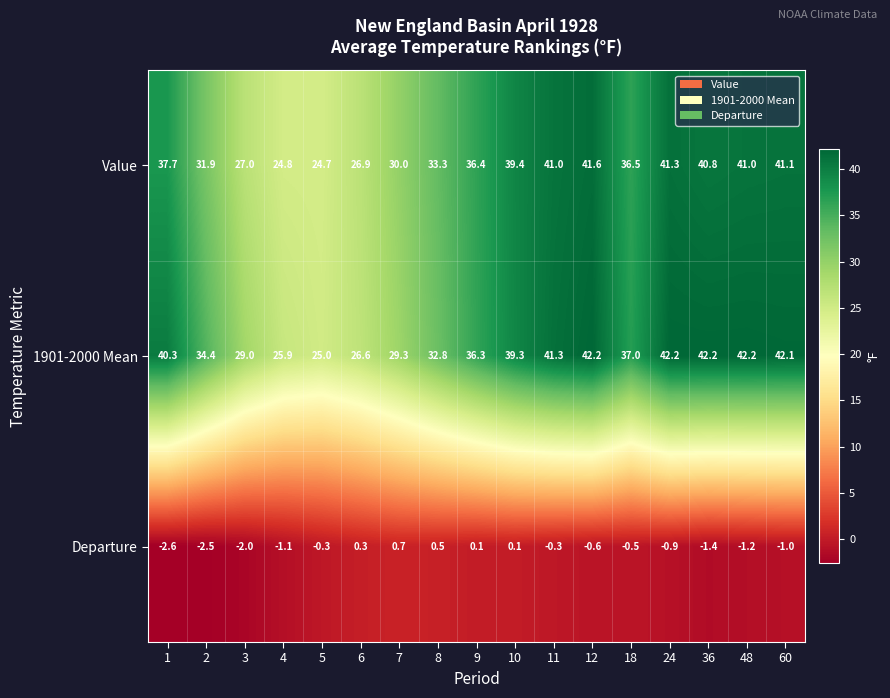

At 10, list the series in order from largest to smallest.

Value, 1901-2000 Mean, Departure